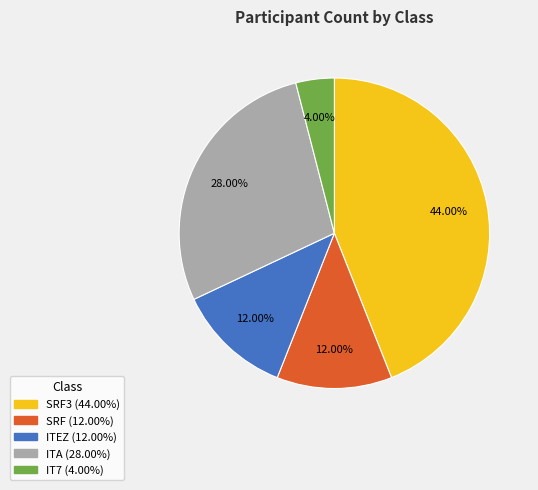

Is there any slice that represents more than half of the pie?

No